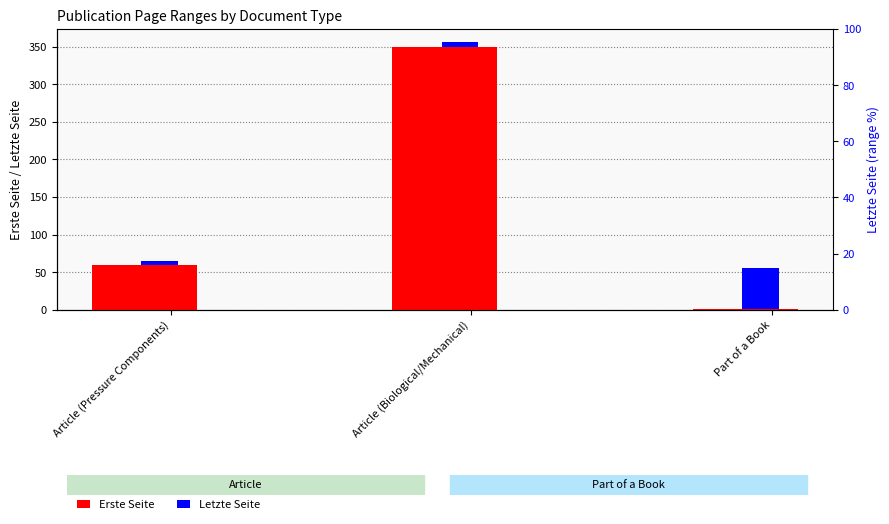

Which series has the largest range (max minus min)?

Erste Seite